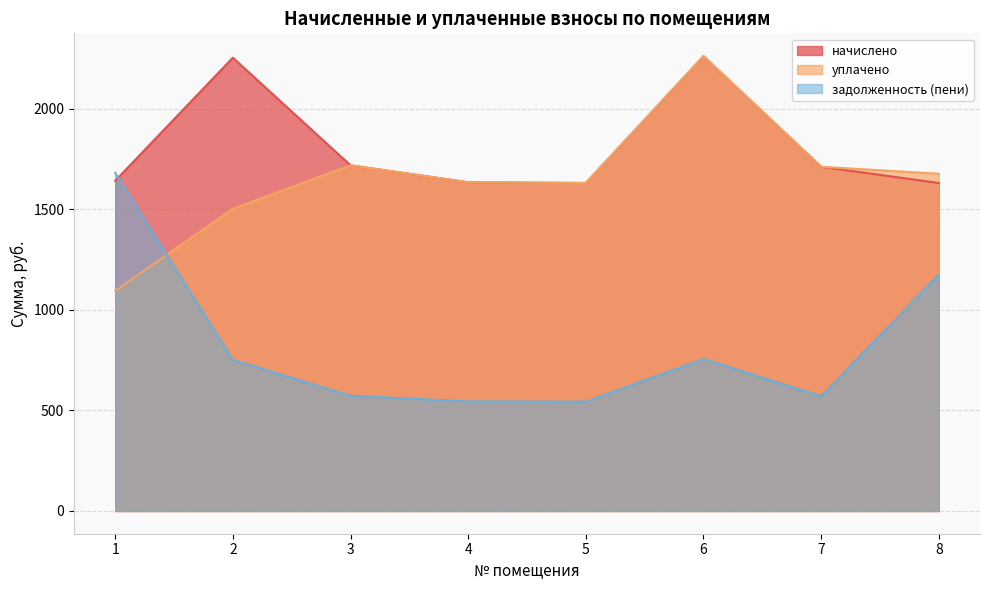

True or false: задолженность (пени) has more than 2 points higher than both neighbors.

False